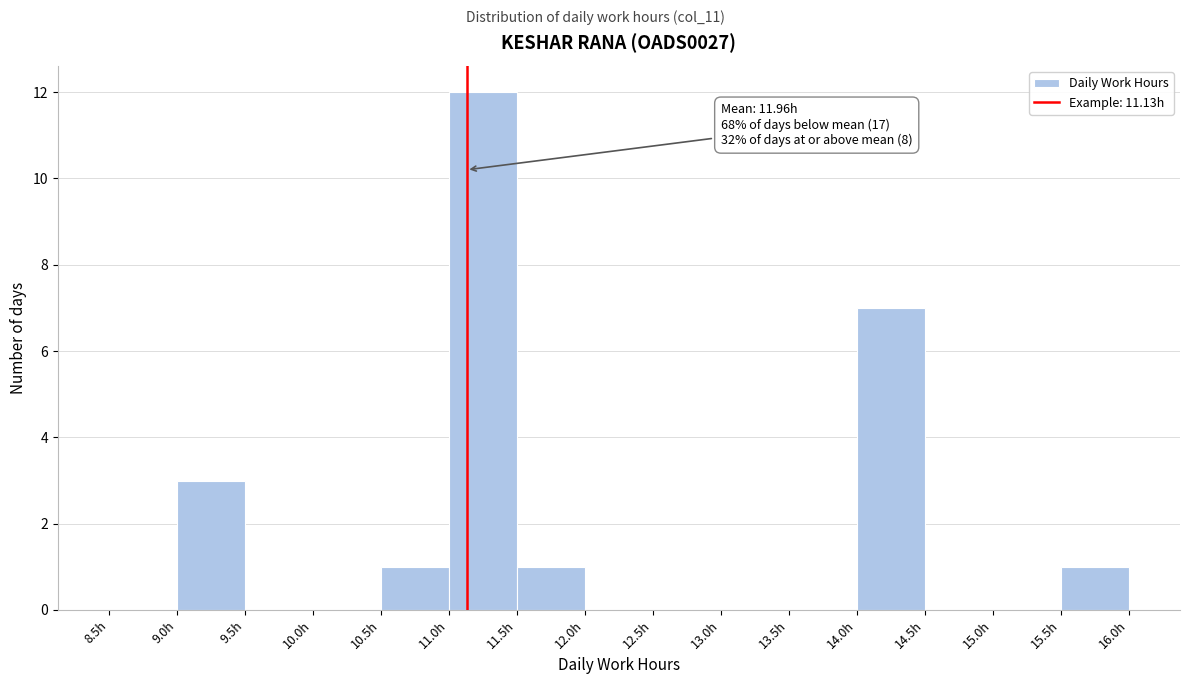

Over which range of the x-axis is the bar tallest?

11.0 to 11.5